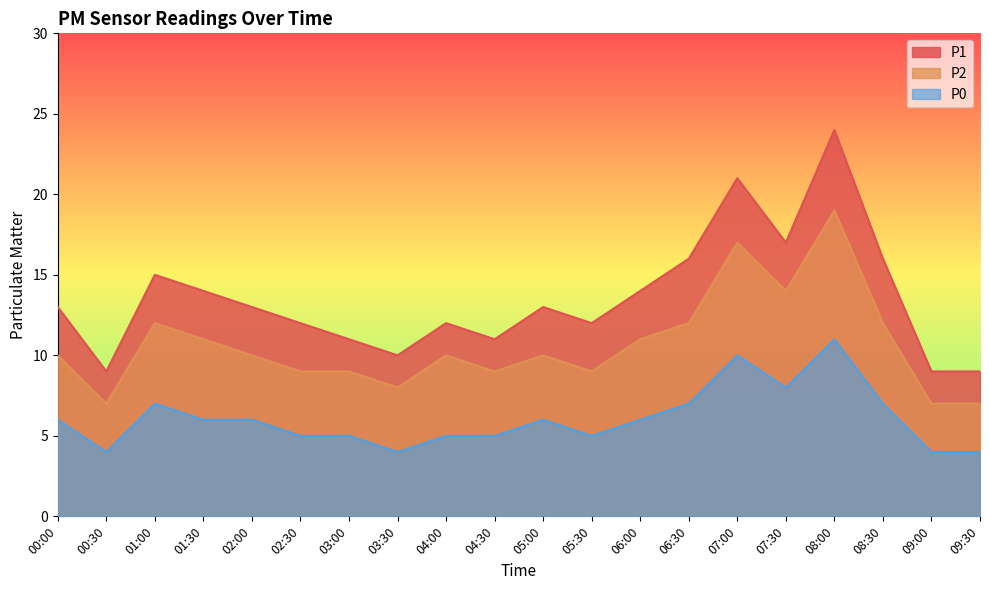

How many distinct data groups are displayed?

3